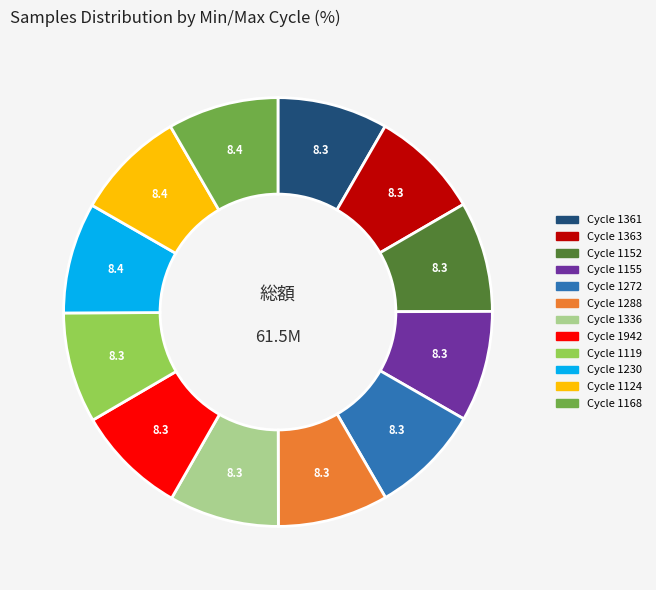

Is there any slice that represents more than half of the pie?

No